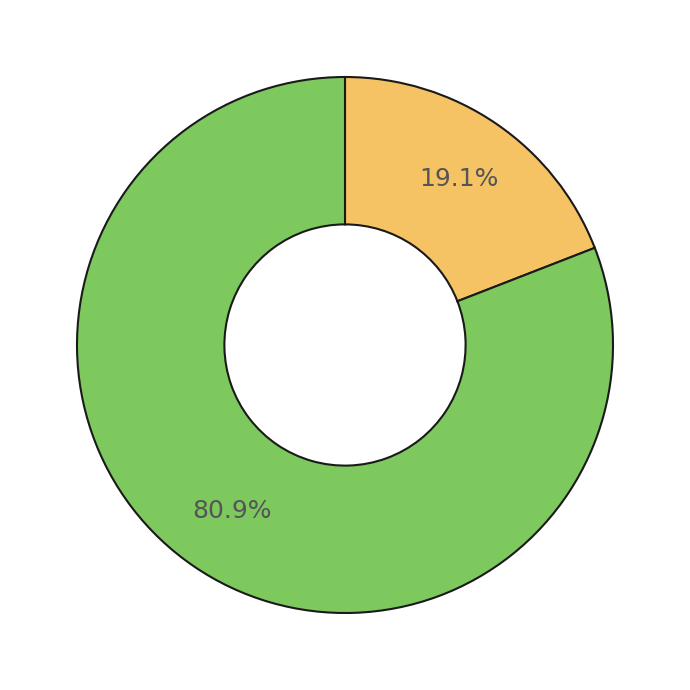

To the nearest percent, what is the difference between the largest and smallest slice percentages?

62%